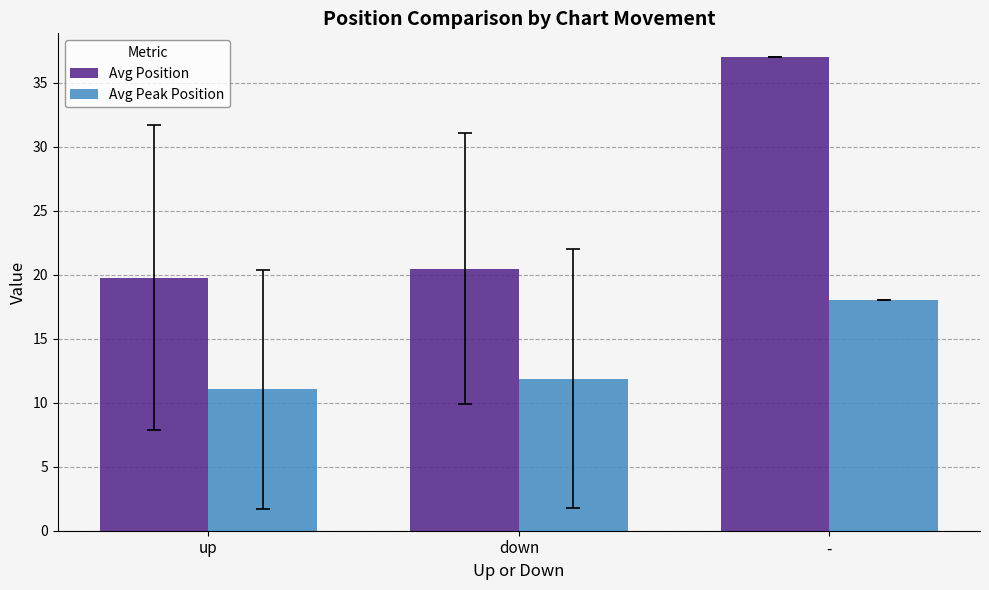

Which series has the largest range (max minus min)?

Avg Position